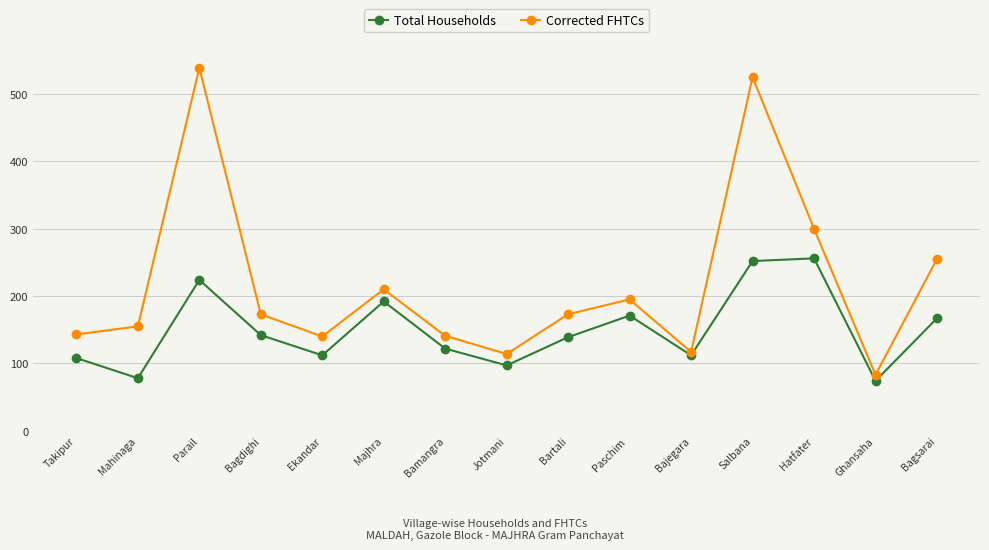

What is the highest value of the Total Households series?

256